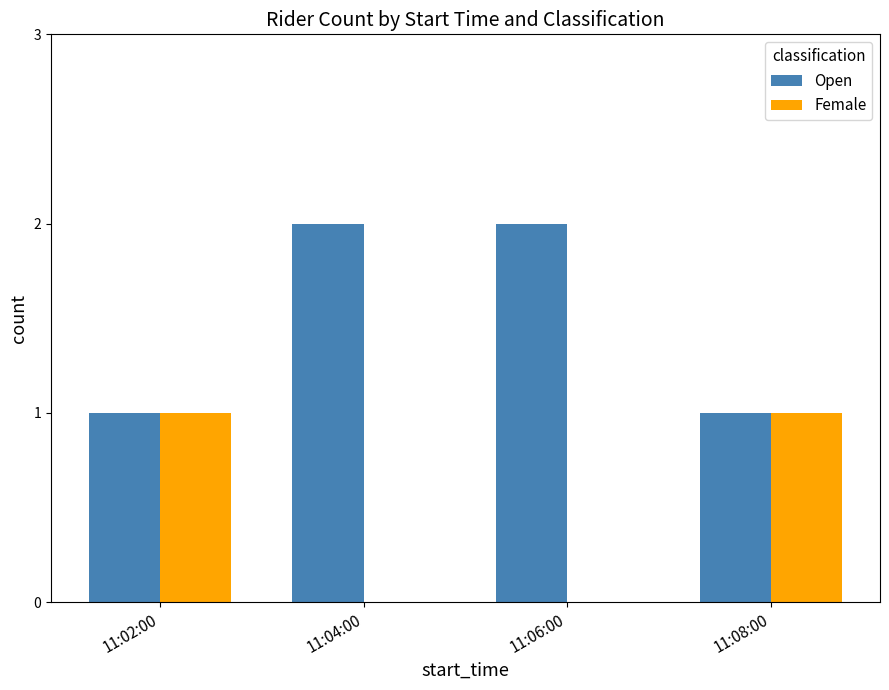

Which series has the largest total across all categories?

Open